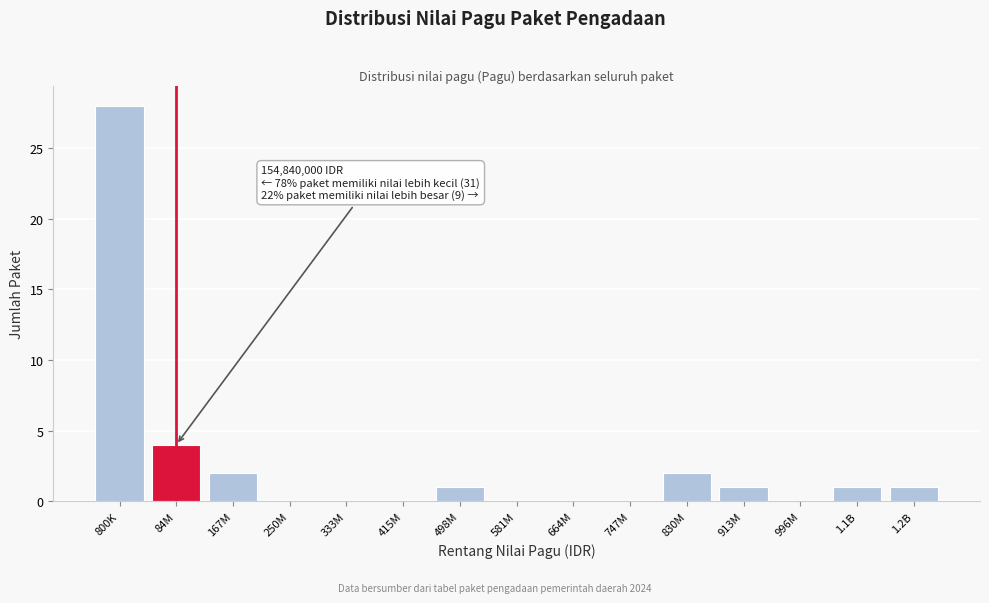

Reading right to left, extract all data points from this chart.

1.2B=1	1.1B=1	996M=0	913M=1	830M=2	747M=0	664M=0	581M=0	498M=1	415M=0	333M=0	250M=0	167M=2	84M=4	800K=28